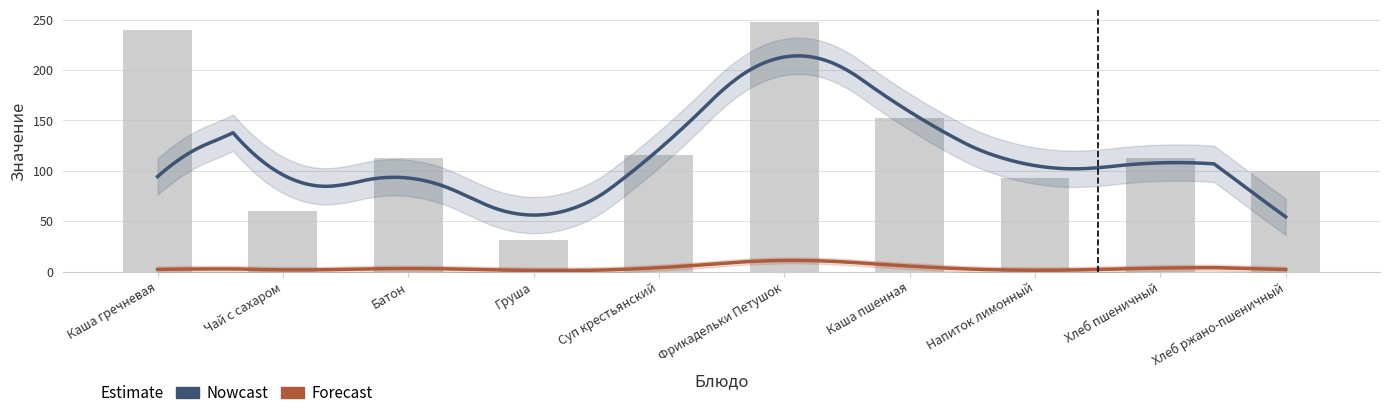

At which label does the data first exceed 113?

Каша гречневая